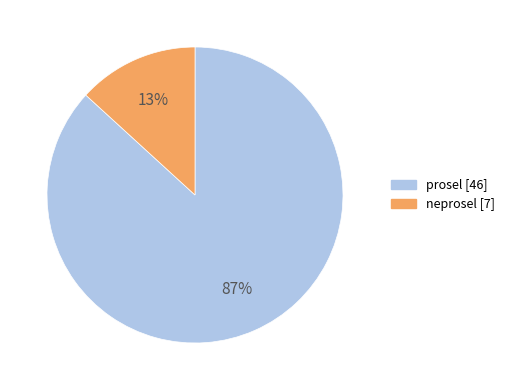

Which has a higher value, prosel or neprosel?

prosel